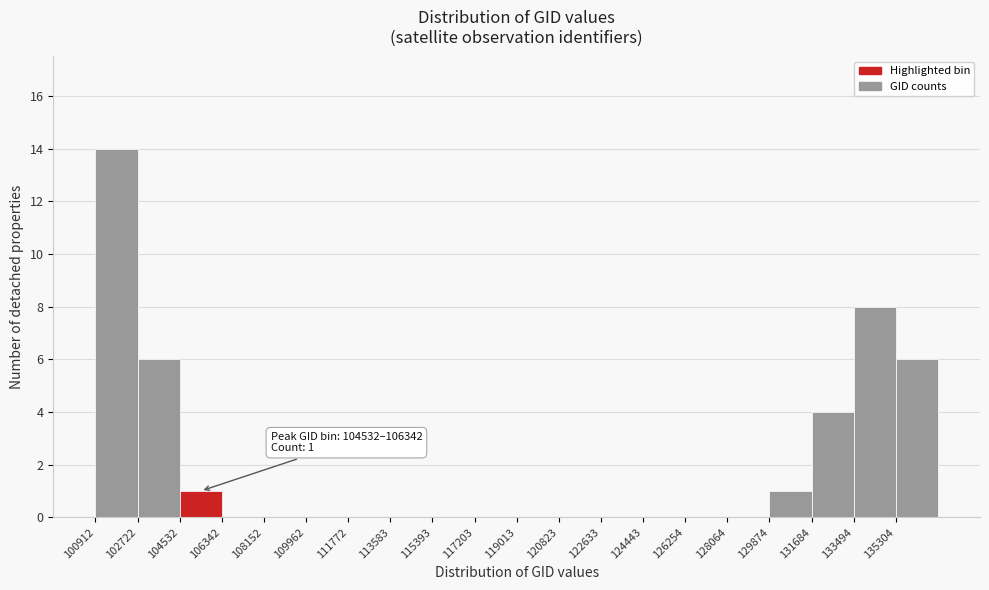

Over which range of the x-axis is the bar tallest?

101000 to 102800